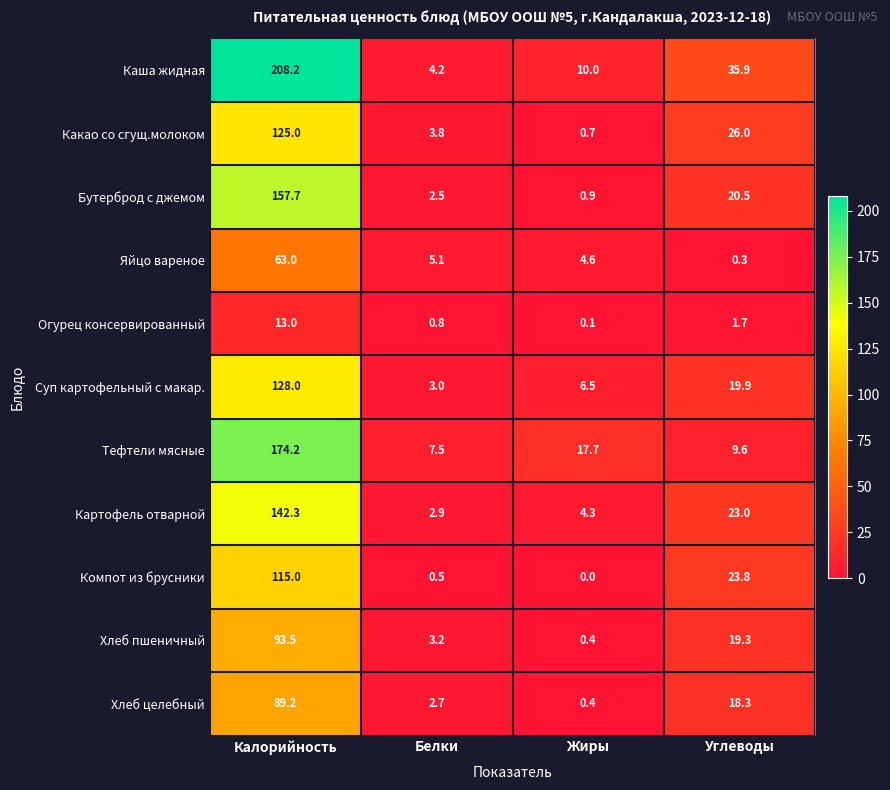

At how many categories does at least one series exceed 205?

1